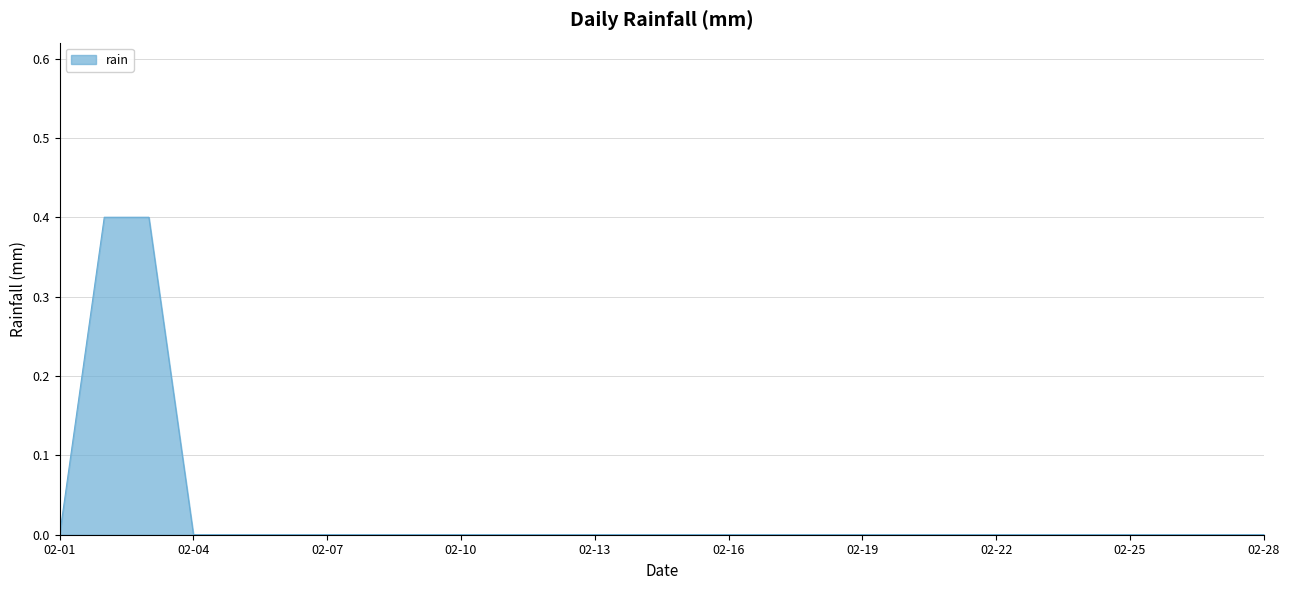

What is the maximum value shown in the chart?

0.4